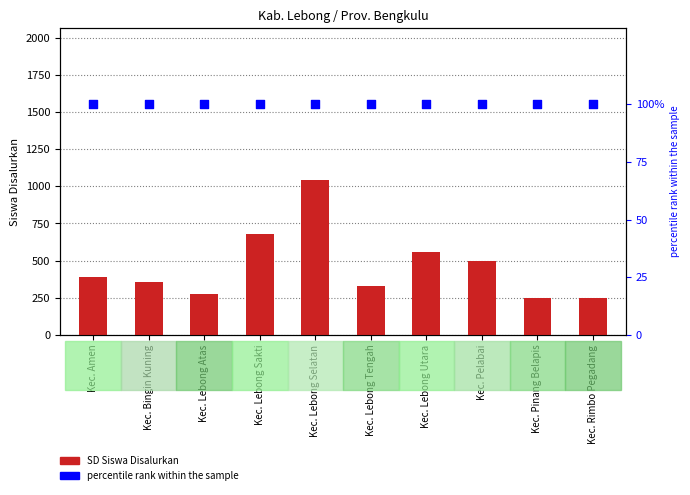

Which series reaches the maximum Y coordinate?

SD Siswa Disalurkan